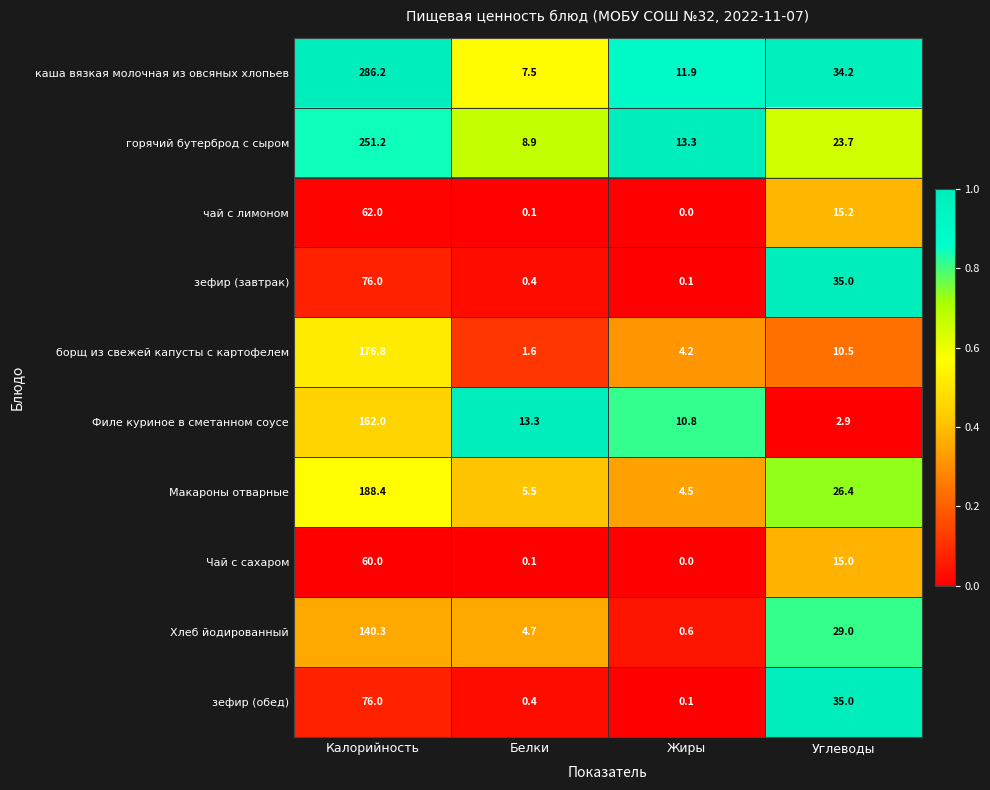

What is the spread (max minus min) of values at Жиры?

13.3